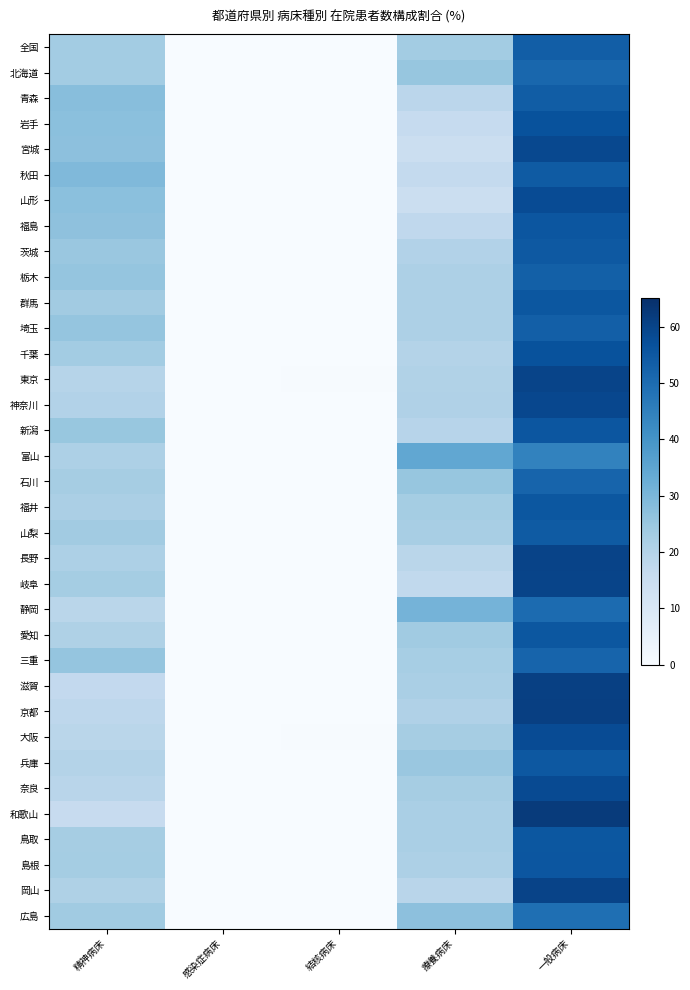

Between 結核病床 and 一般病床, which series saw the biggest shift?

和歌山